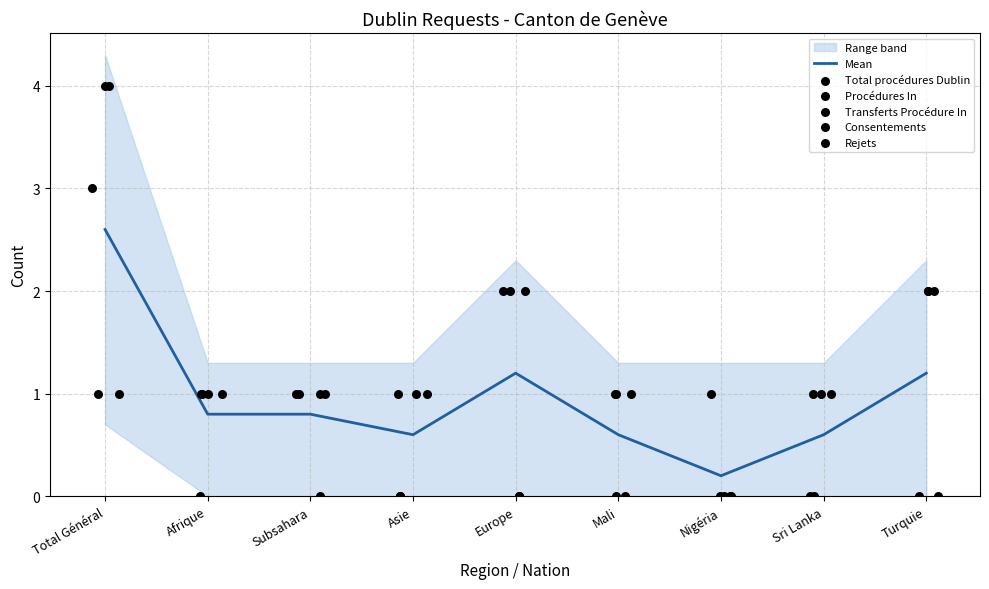

Which series has the widest spread of Y values?

Total procédures Dublin